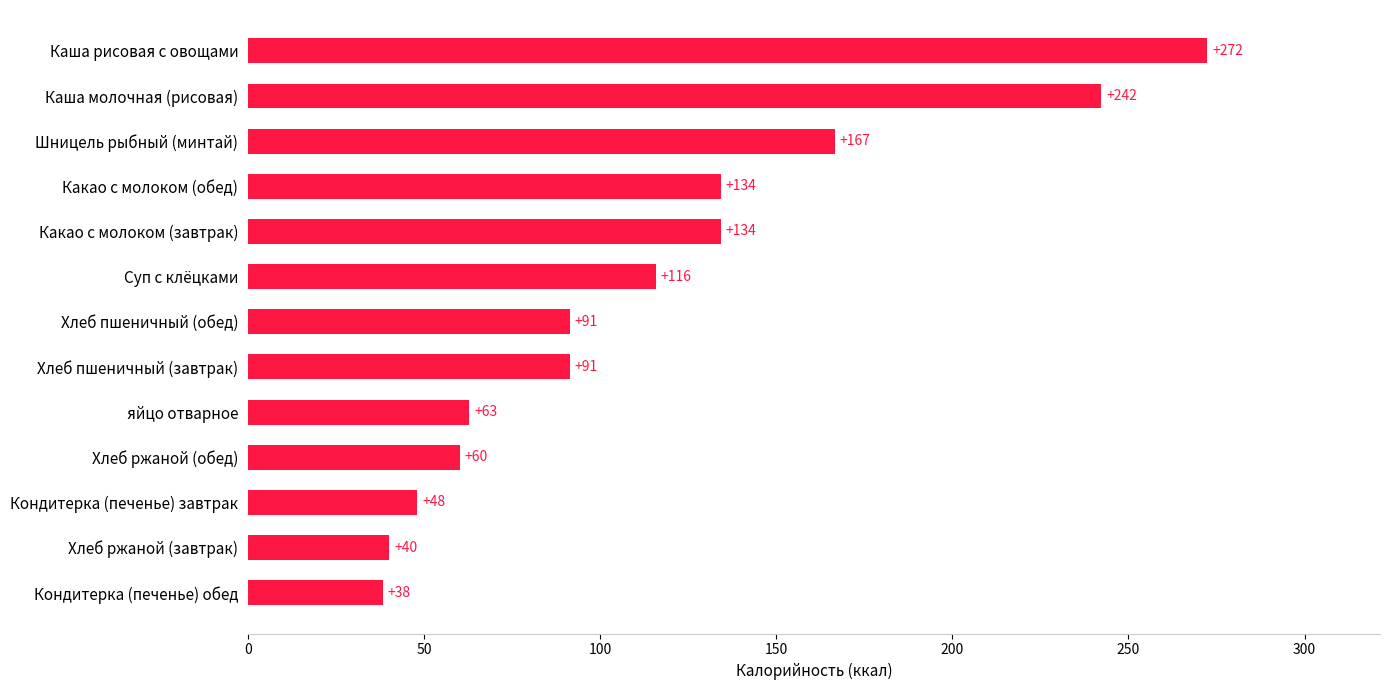

What is the difference between the maximum and minimum values?

234.0